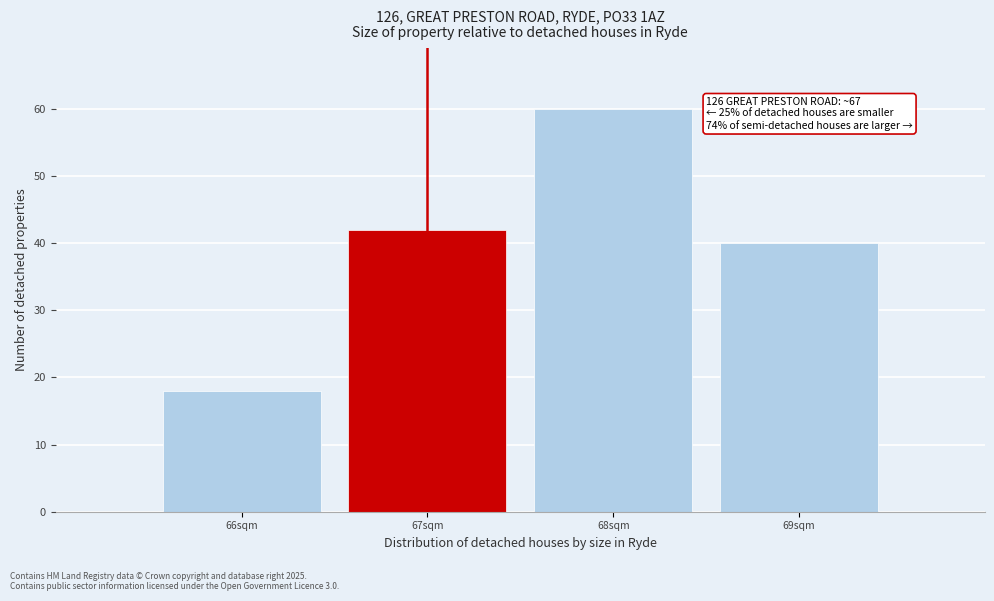

Over which range of the x-axis is the bar tallest?

67.5 to 68.5